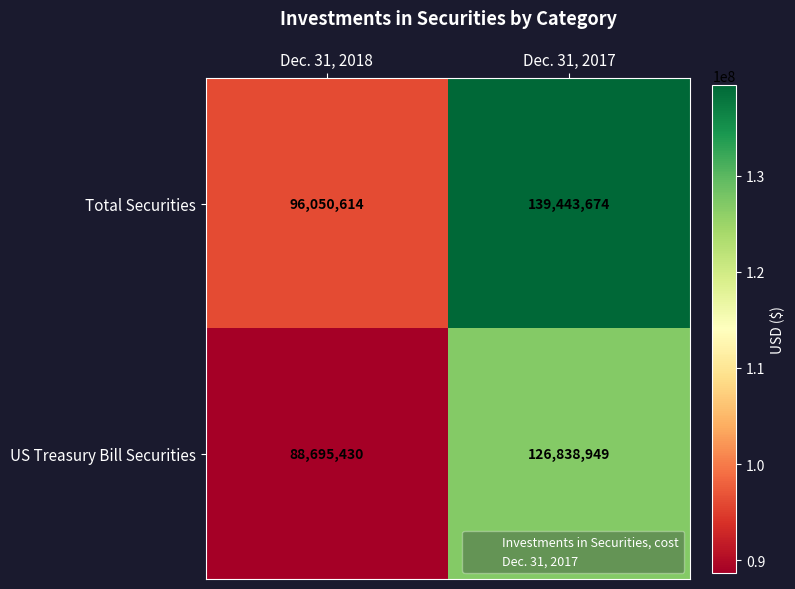

Rank the series by their maximum value, from highest to lowest.

Total Securities, US Treasury Bill Securities